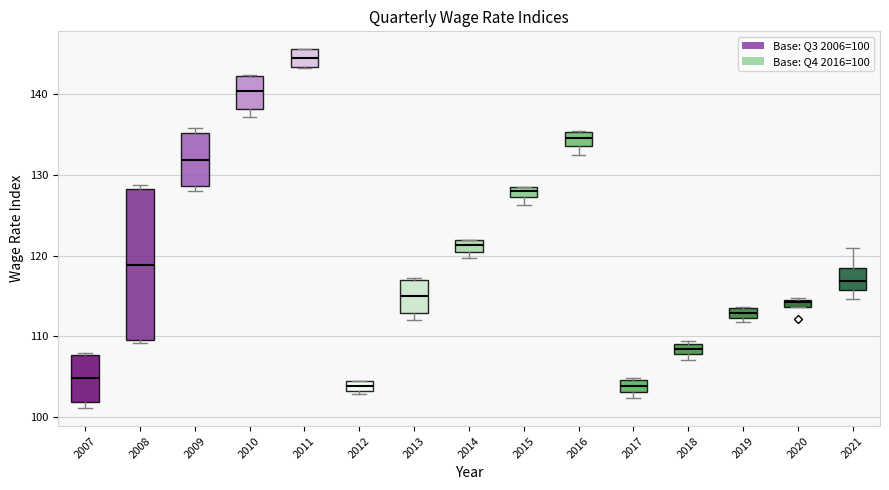

Where does the median line of the box at x = 2009 sit on the y-axis? The values are not printed on the chart, so give them approximately, as read against the axis.

132